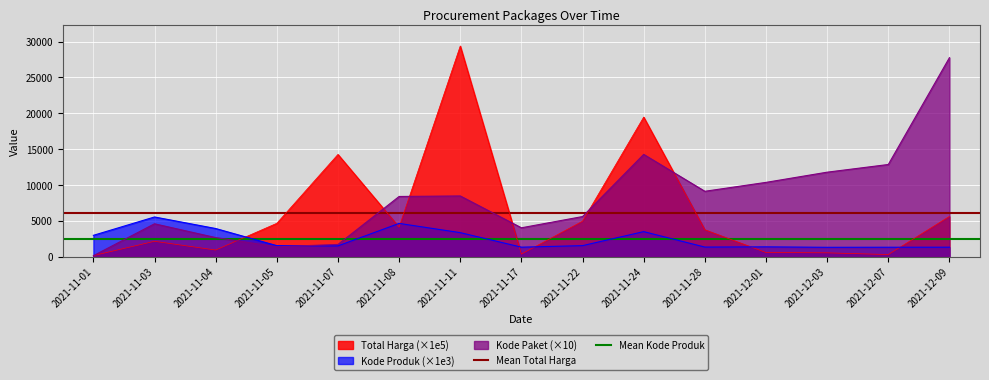

At which category does the chart reach its minimum across all series?

2021-11-01